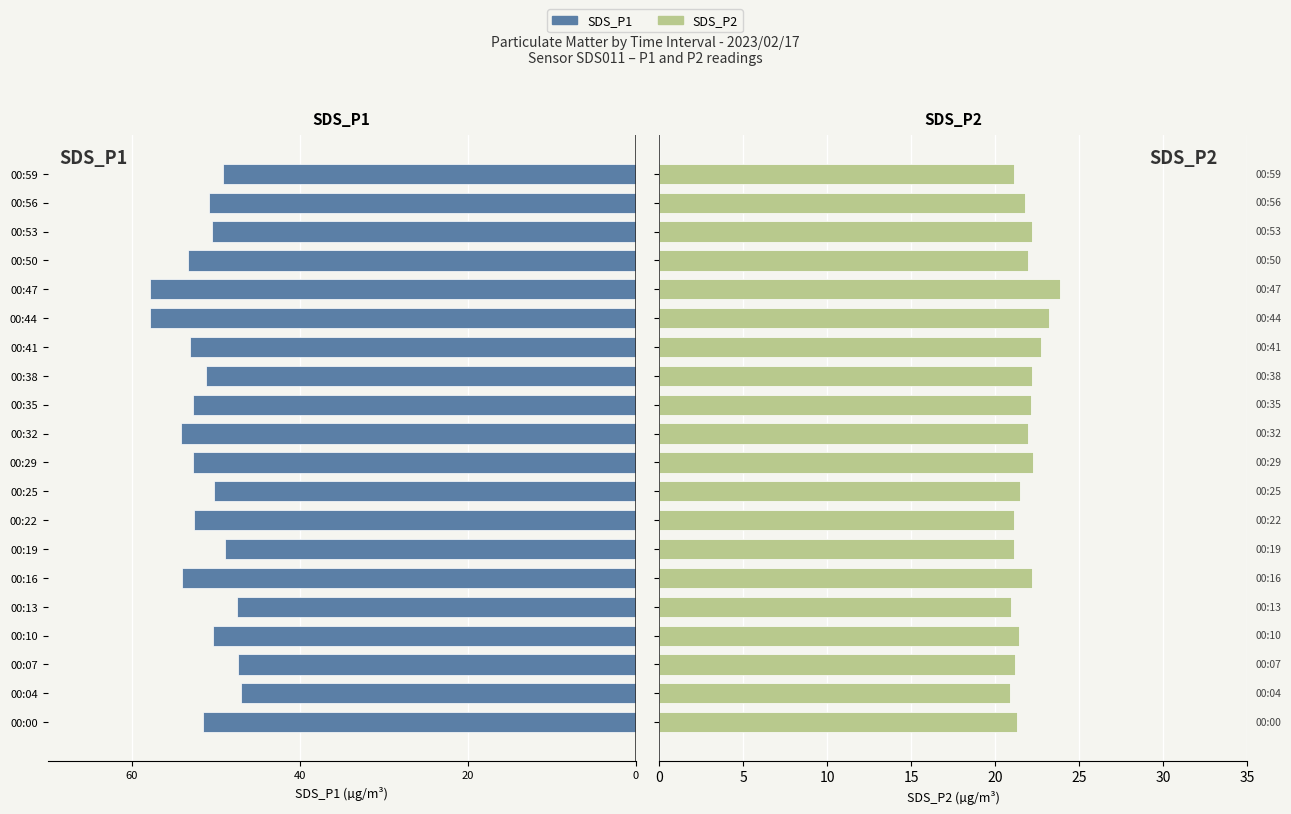

How many values in the SDS_P1 series exceed -51?

9